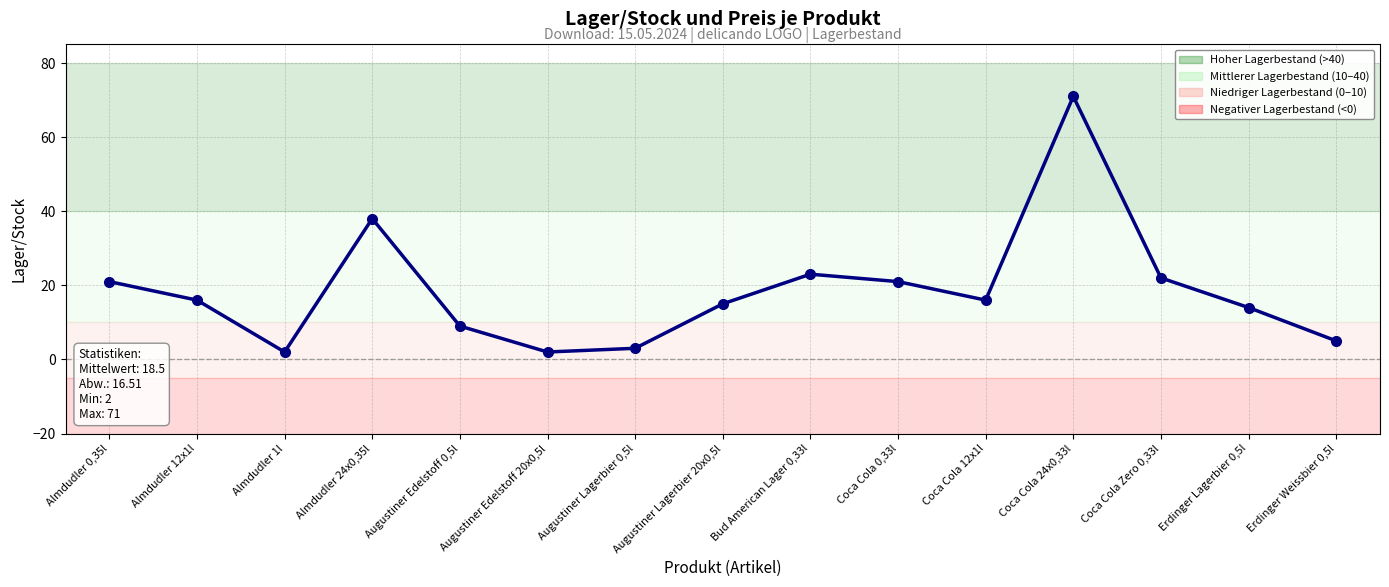

Reading left to right, transcribe all the data shown in this chart.

21	16	2	38	9	2	3	15	23	21	16	71	22	14	5